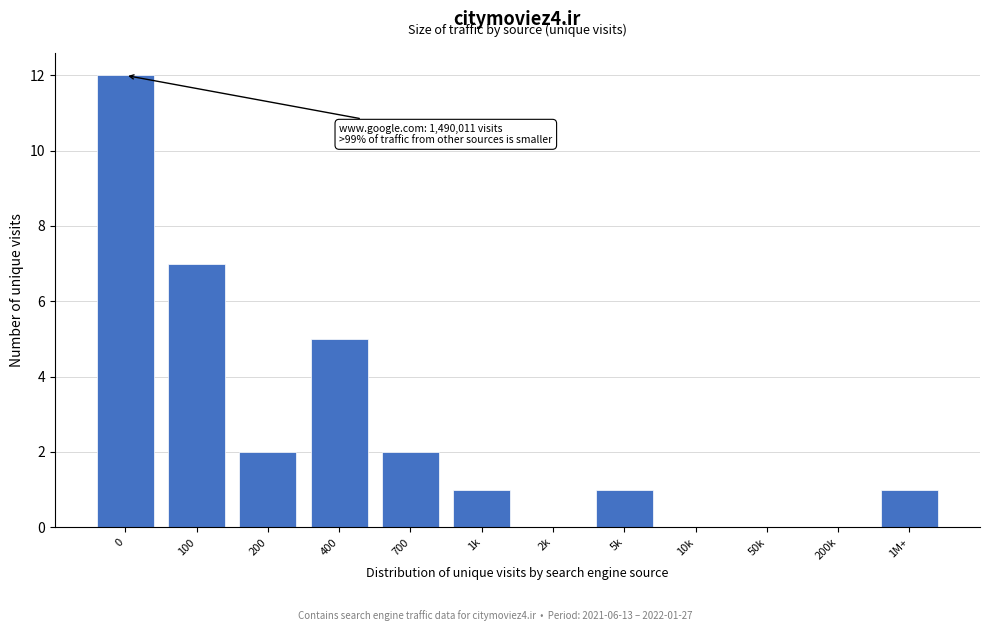

Reading left to right, list all the values displayed in this chart.

0=12	100=7	200=2	400=5	700=2	1k=1	2k=0	5k=1	10k=0	50k=0	200k=0	1M+=1